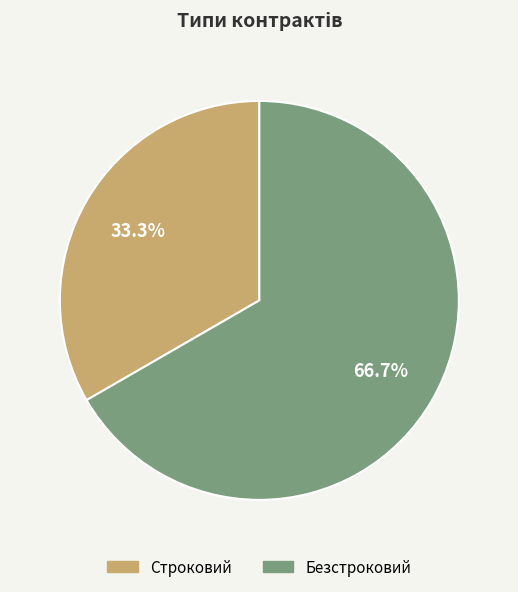

Combined, what portion of the pie is Безстроковий and Строковий?

100.0%